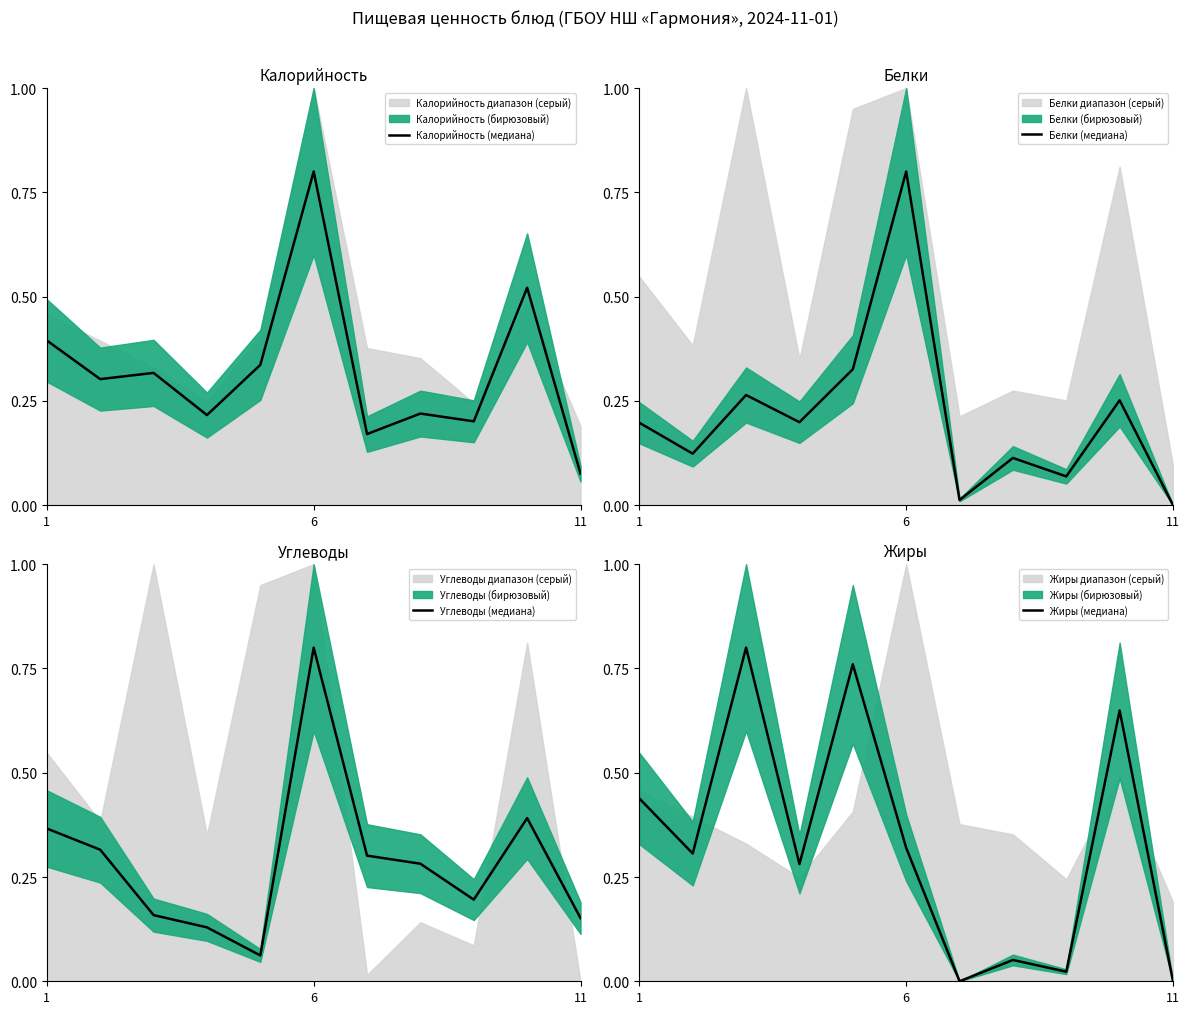

List the series in order of their peak value, lowest first.

Калорийность (медиана), Белки (медиана), Углеводы (медиана), Жиры (медиана)